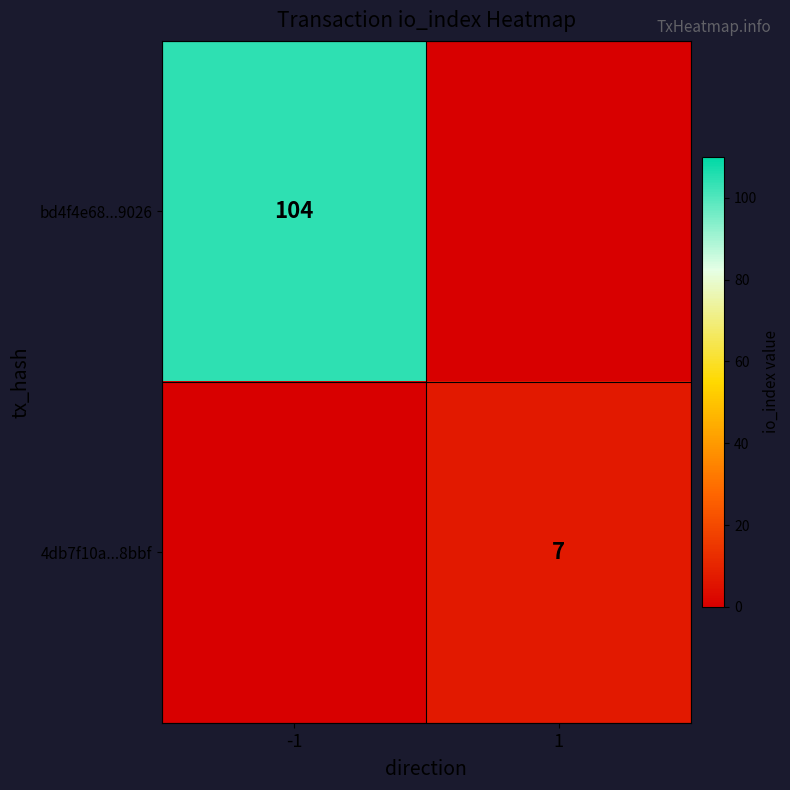

The value of 4db7f10a...8bbf at 1 is 7. True or false?

True